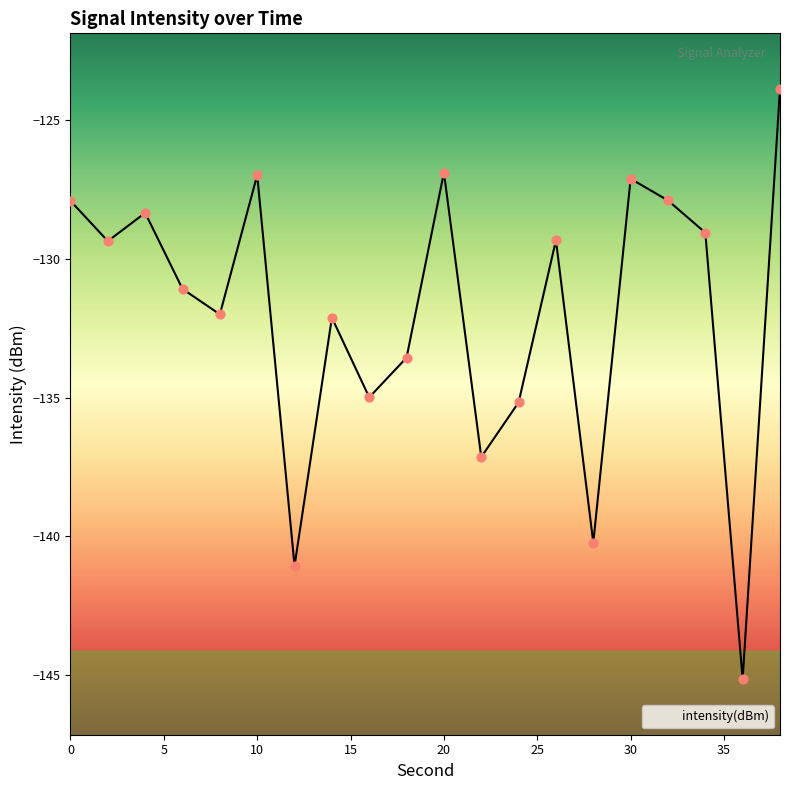

Which has a higher value, 8 or 26?

26